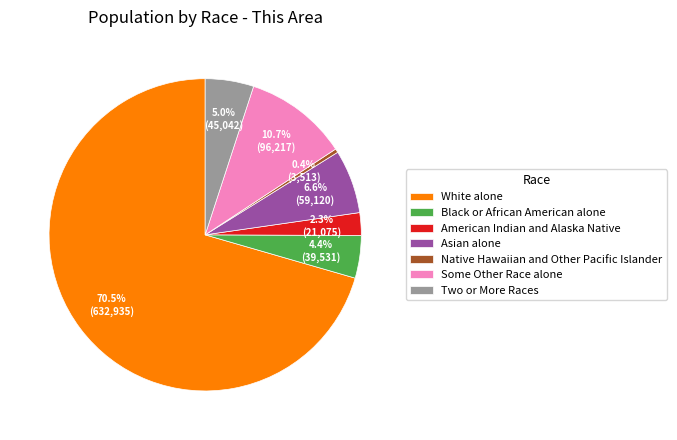

How many slices are in this pie chart?

7